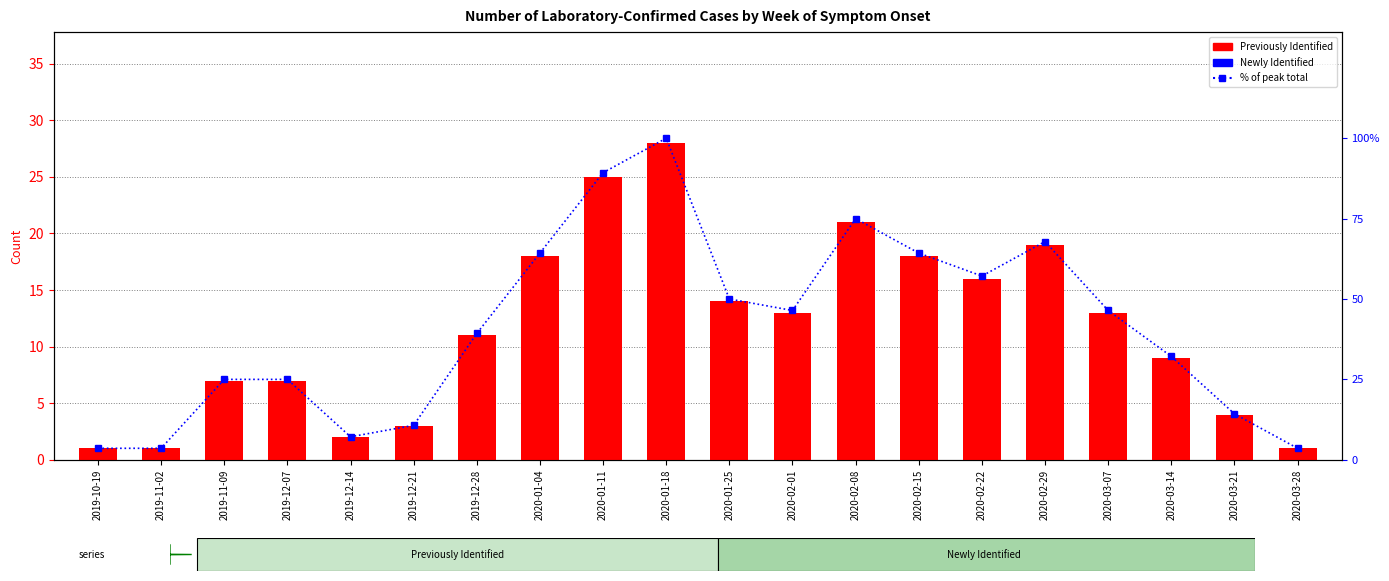

List the series in order of their peak value, highest first.

% of peak total, Previously Identified, Newly Identified